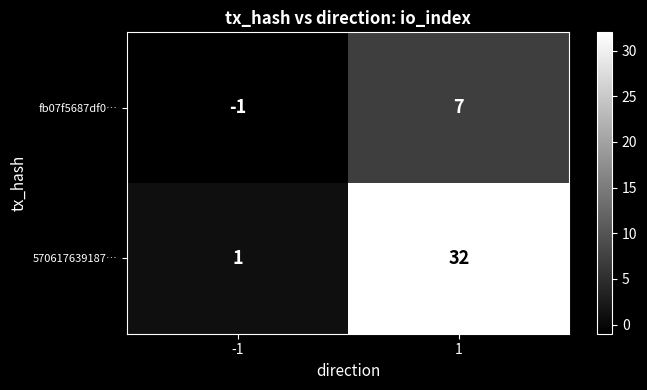

Which series has the widest spread of values?

570617639187…